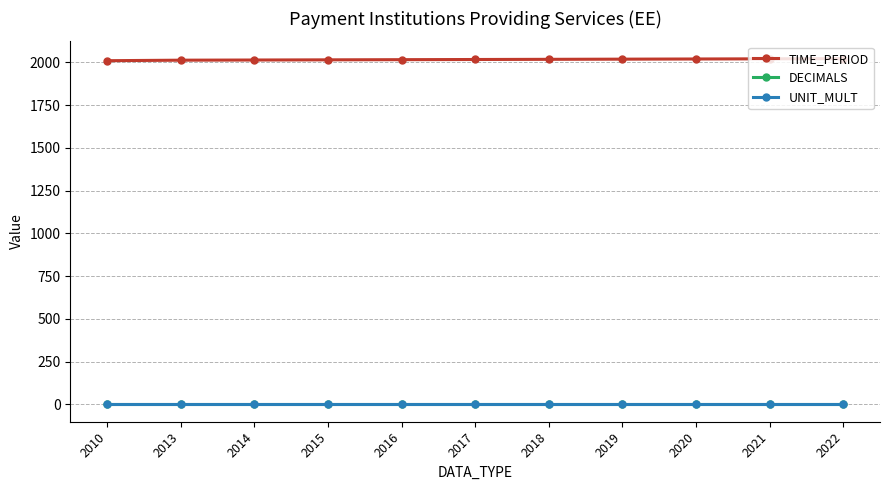

At which category does the chart reach its minimum across all series?

2010